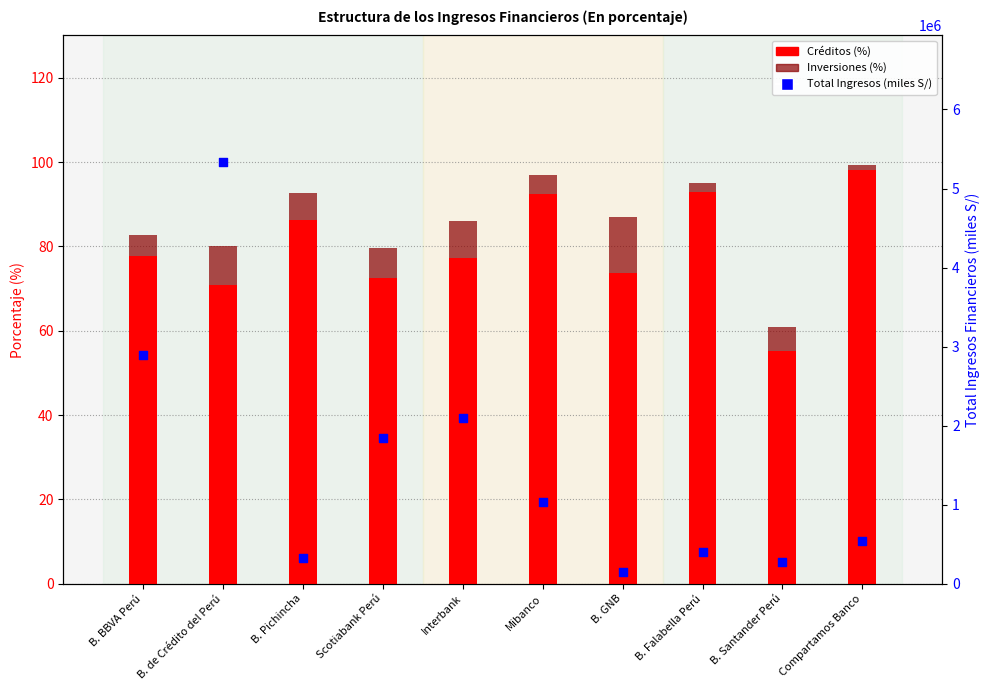

At how many categories does at least one series exceed 3146181?

1